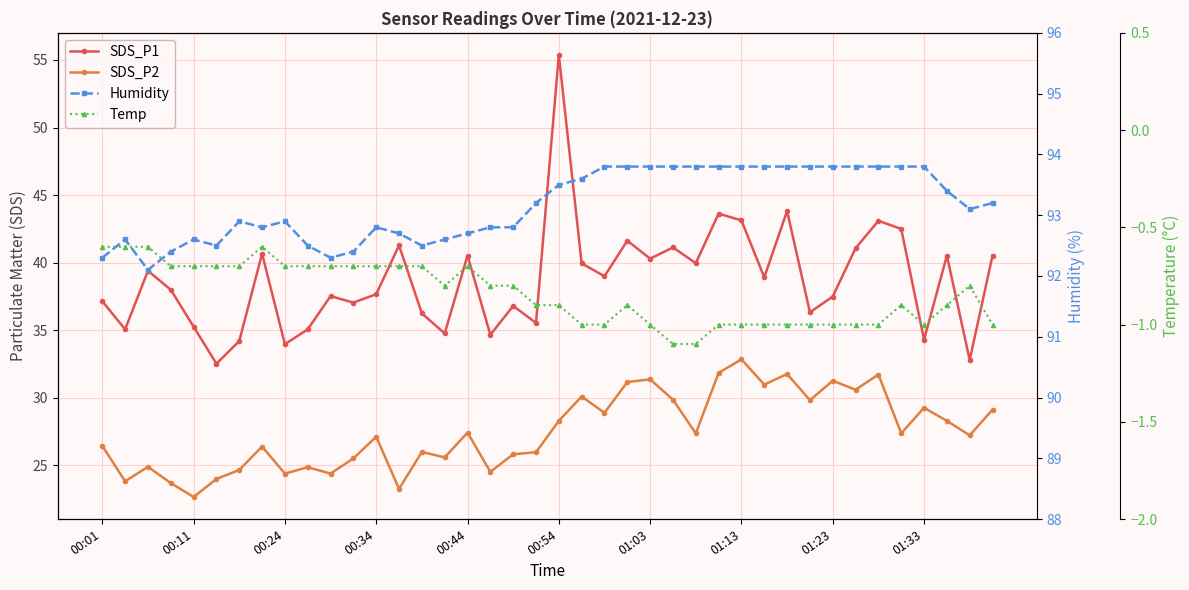

The SDS_P2 series shows 8.6 at 14. True or false?

False